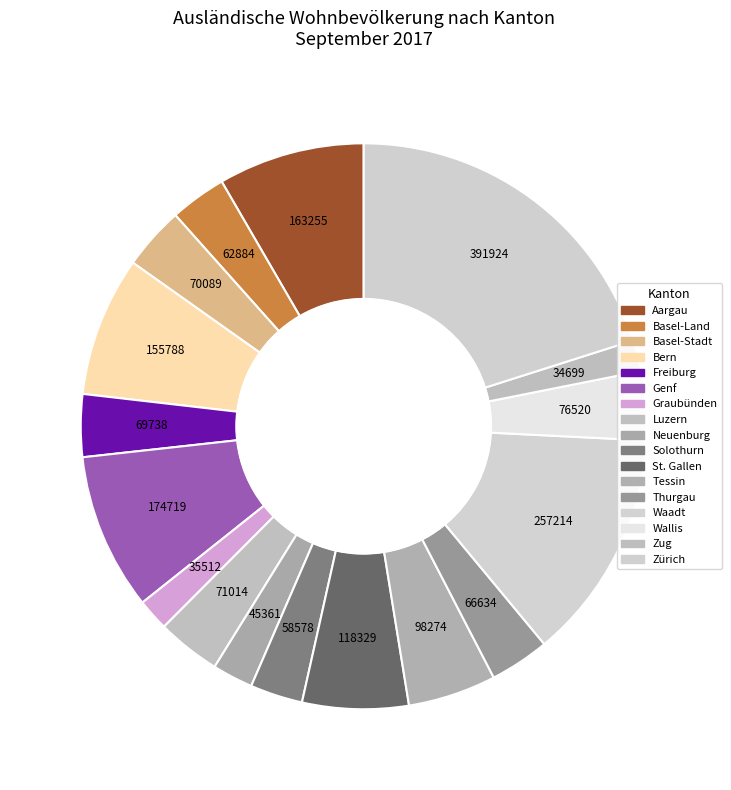

Which has a higher value, Neuenburg or Waadt?

Waadt